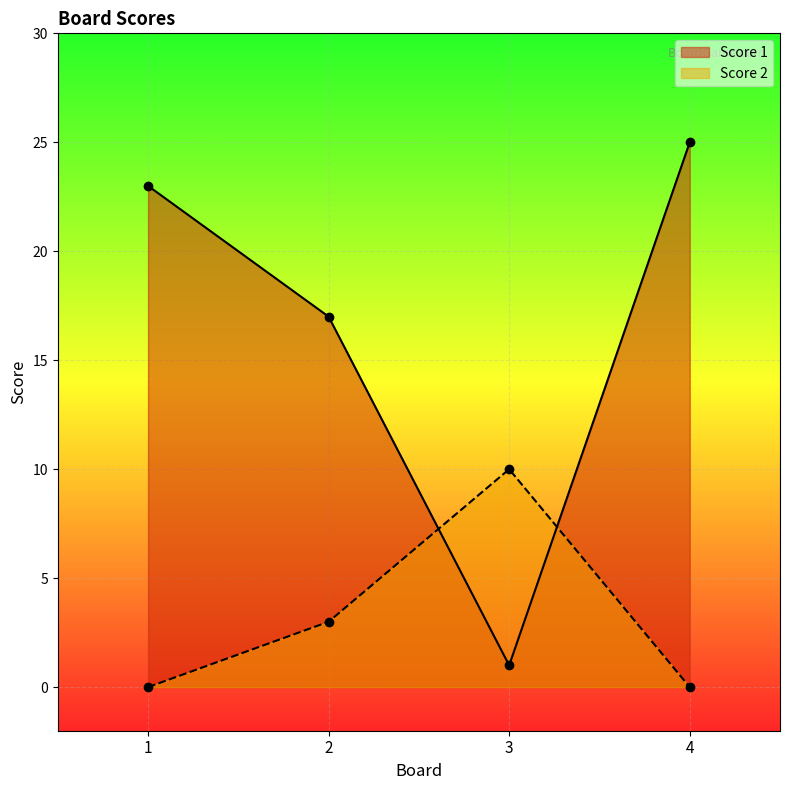

Reading right to left, list all the values displayed in this chart.

Score 1: 25	1	17	23
Score 2: 0	10	3	0